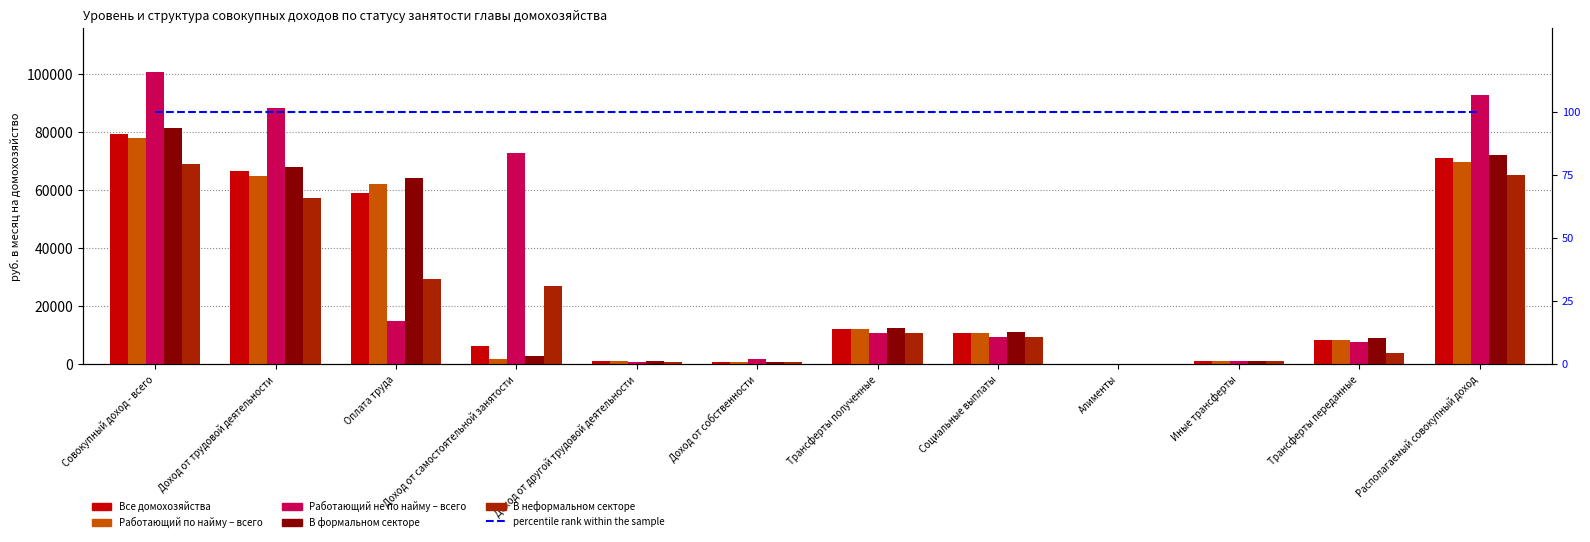

Reading left to right, list all the values displayed in this chart.

Все домохозяйства: 79492.6	66510.6	59031.0	6479.9	999.7	748.7	12233.3	10824.0	240.4	1168.9	8379.3	71113.3
Работающий по найму – всего: 78017.4	64995.9	62103.8	1884.9	1007.2	684.8	12336.7	10923.0	243.2	1170.4	8421.9	69595.5
Работающий не по найму – всего: 100748.5	88334.5	14757.0	72687.0	890.4	1669.6	10744.4	9396.4	200.9	1147.1	7764.9	92983.6
В формальном секторе: 81365.2	68144.6	64309.1	2804.7	1030.8	721.3	12499.3	11079.2	242.4	1177.6	9185.9	72179.3
В неформальном секторе: 68990.5	57346.5	29429.0	27092.3	825.2	902.3	10741.7	9392.4	229.2	1120.1	3855.3	65135.1
percentile rank within the sample: 100.0	100.0	100.0	100.0	100.0	100.0	100.0	100.0	100.0	100.0	100.0	100.0